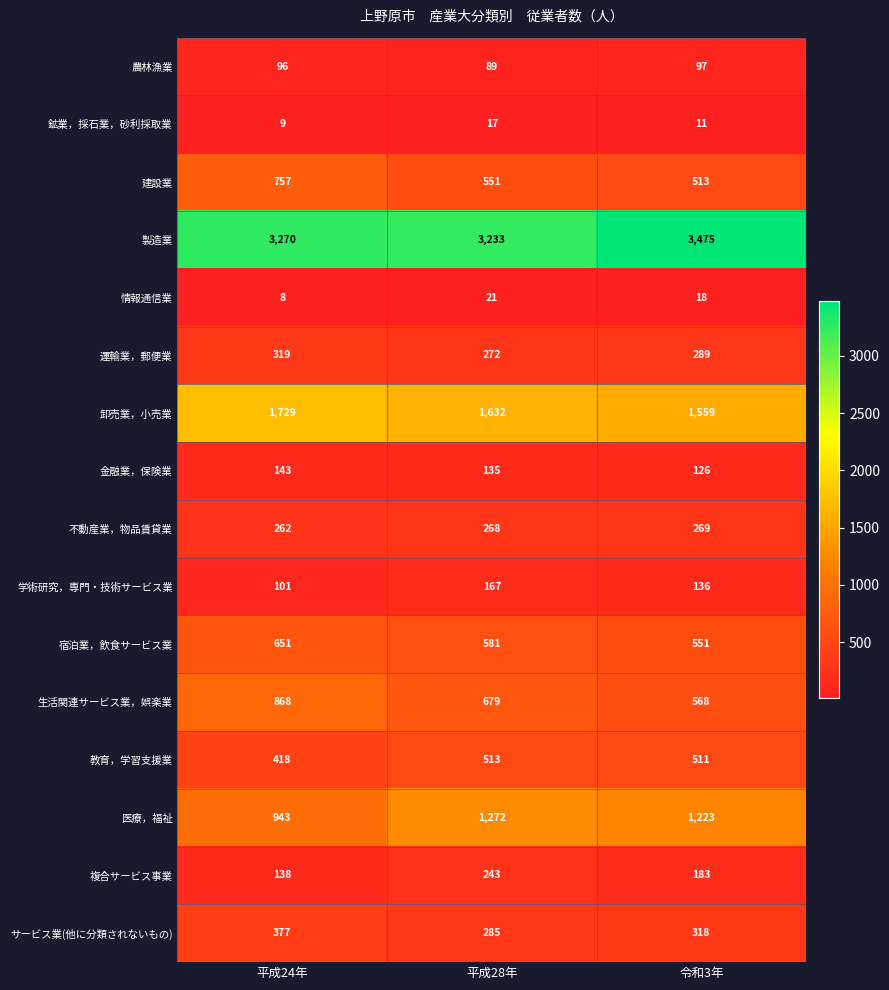

How many series are shown in this chart?

16